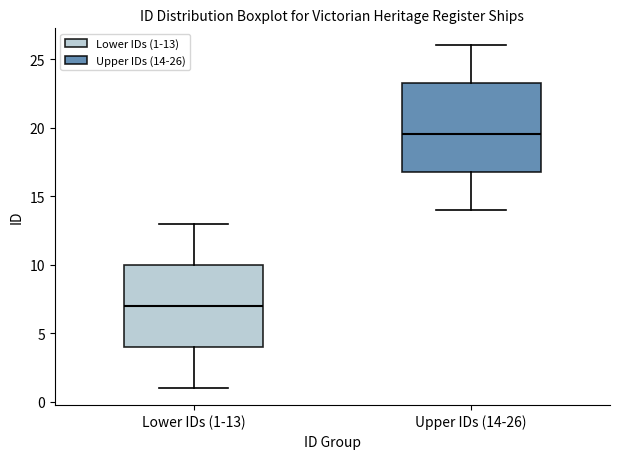

Reading left to right, transcribe this box plot: for each box, give where its median line is, the range the box spans, and where its two whiskers end, as read against the y-axis. The values are not printed on the chart, so give them approximately, as read against the axis.

Lower IDs (1-13): median 7.0, box 4.0 to 10.0, whiskers 1.0 to 13.0
Upper IDs (14-26): median 19.5, box 17.0 to 23.5, whiskers 14.0 to 26.0